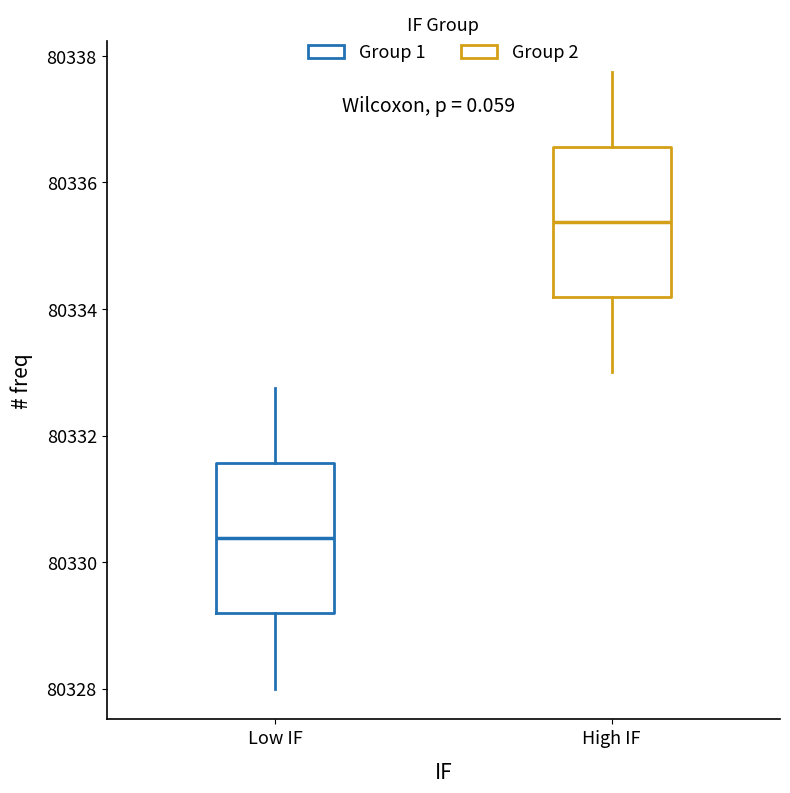

Where does the median line of the box for Low IF sit on the y-axis? The values are not printed on the chart, so give them approximately, as read against the axis.

80330.4